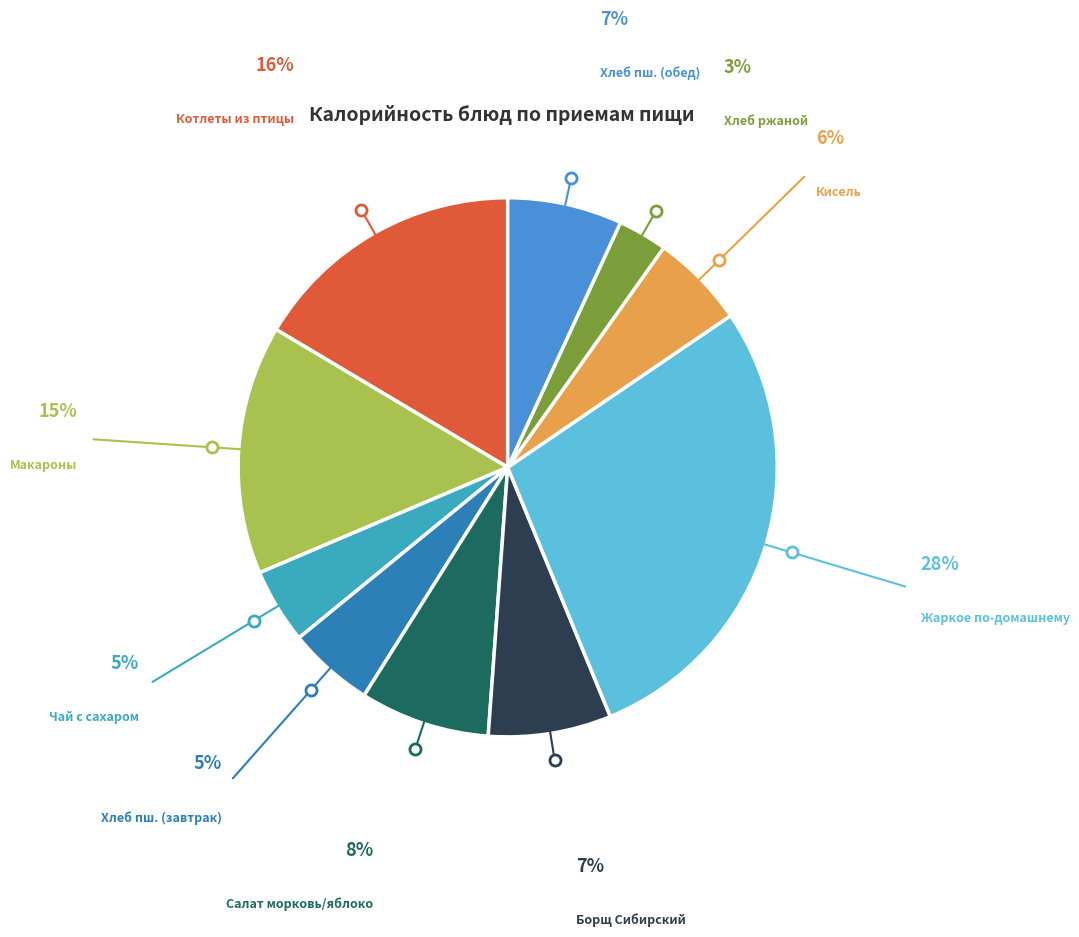

Does any single category account for the majority?

No